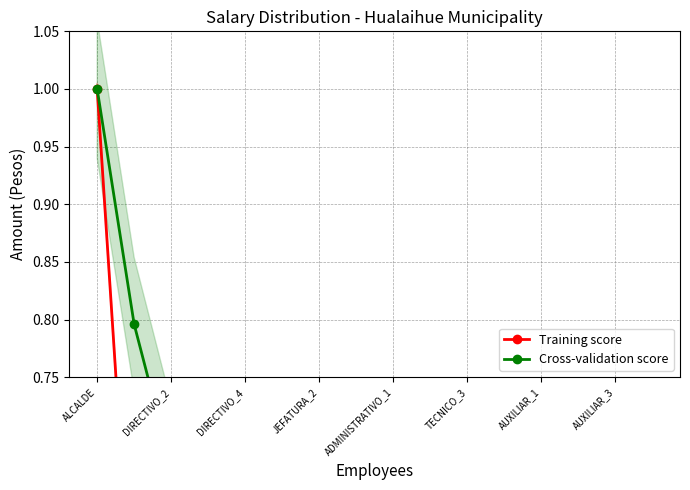

What is the sum of the Training score values at AUXILIAR_1 and AUXILIAR_3?

0.5